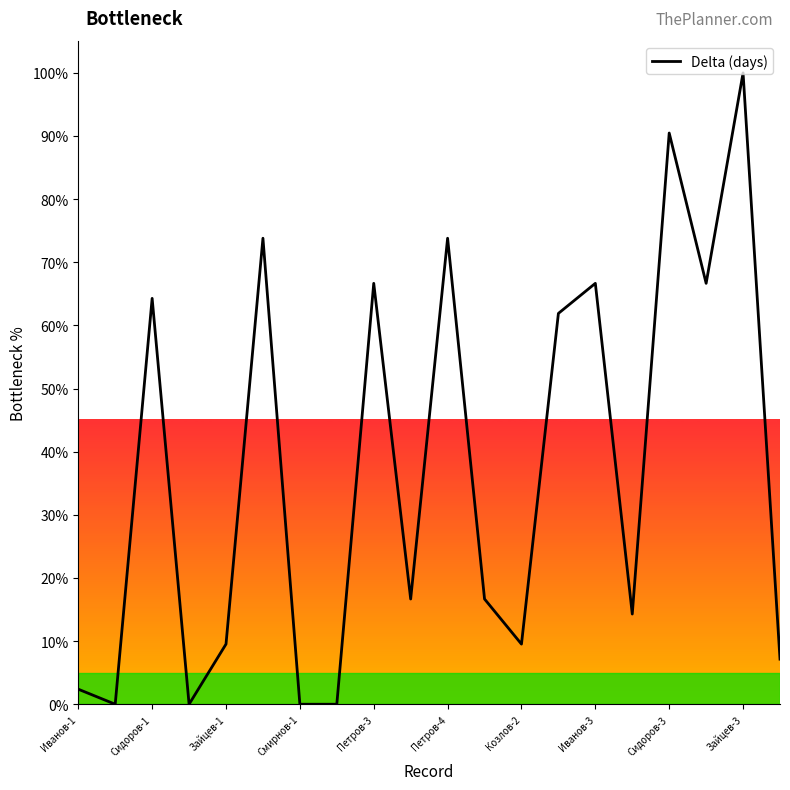

Reading left to right, list all the values displayed in this chart.

2.4	0.0	64.3	0.0	9.5	73.8	0.0	0.0	66.7	16.7	73.8	16.7	9.5	61.9	66.7	14.3	90.5	66.7	100.0	7.1